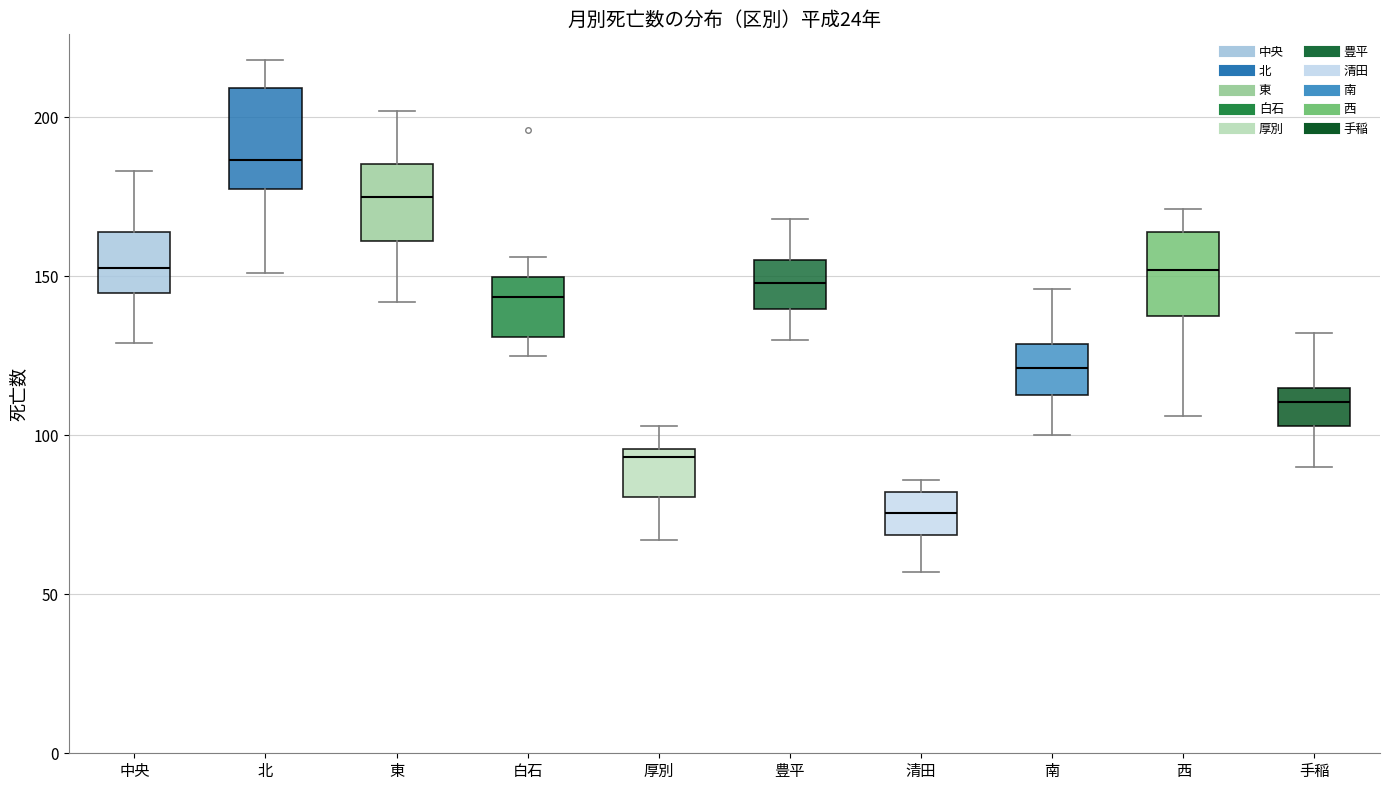

Which box's median line is the lowest?

清田